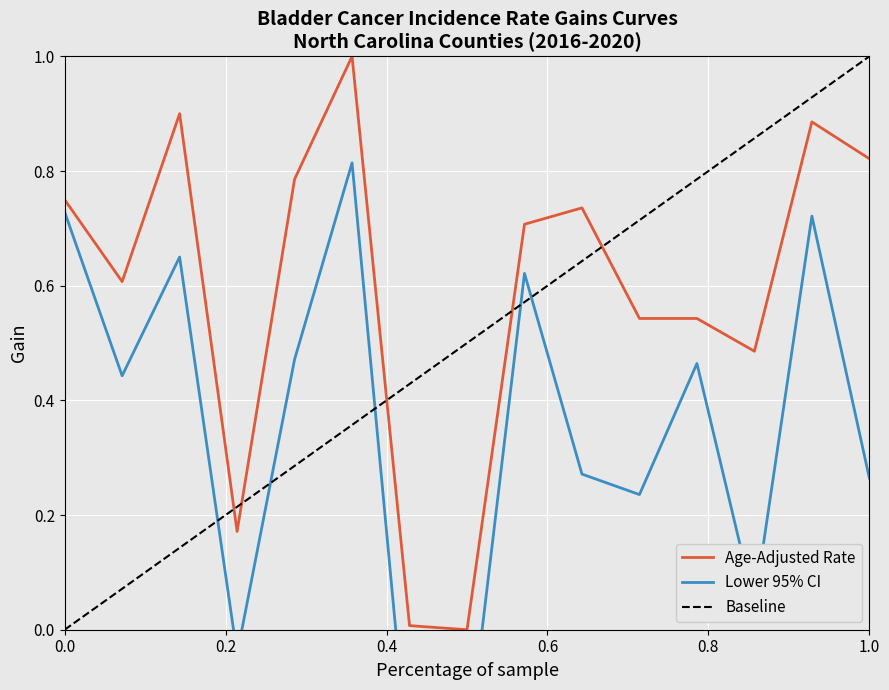

What is the greatest value displayed?

1.0